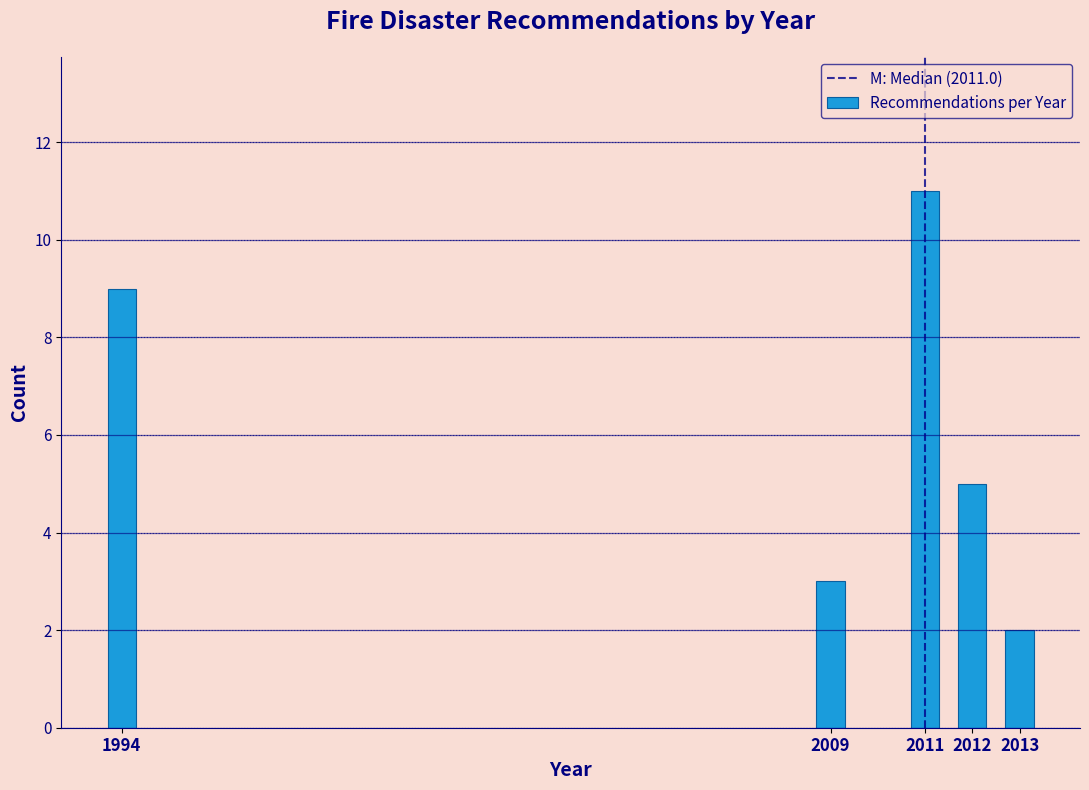

Reading left to right, transcribe all the data shown in this chart.

1994=9	2009=3	2011=11	2012=5	2013=2